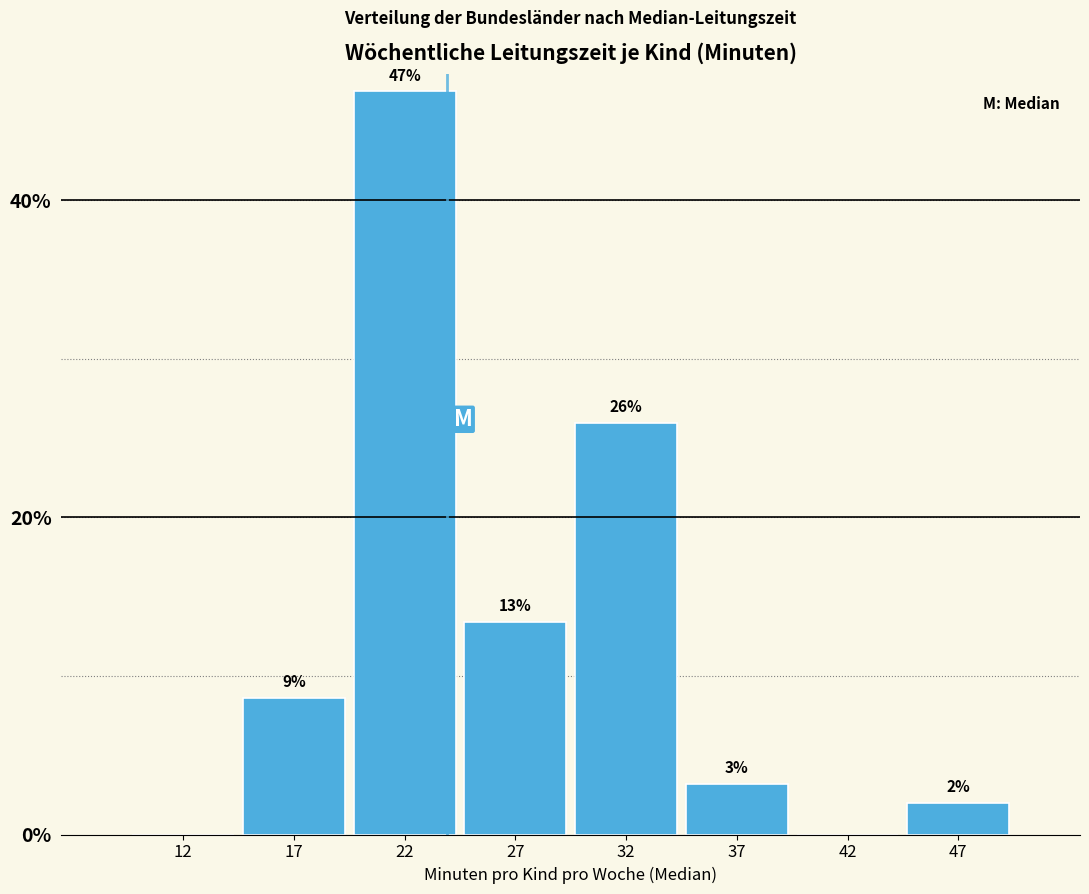

True or false: the data shows -32.1 at 12.

False